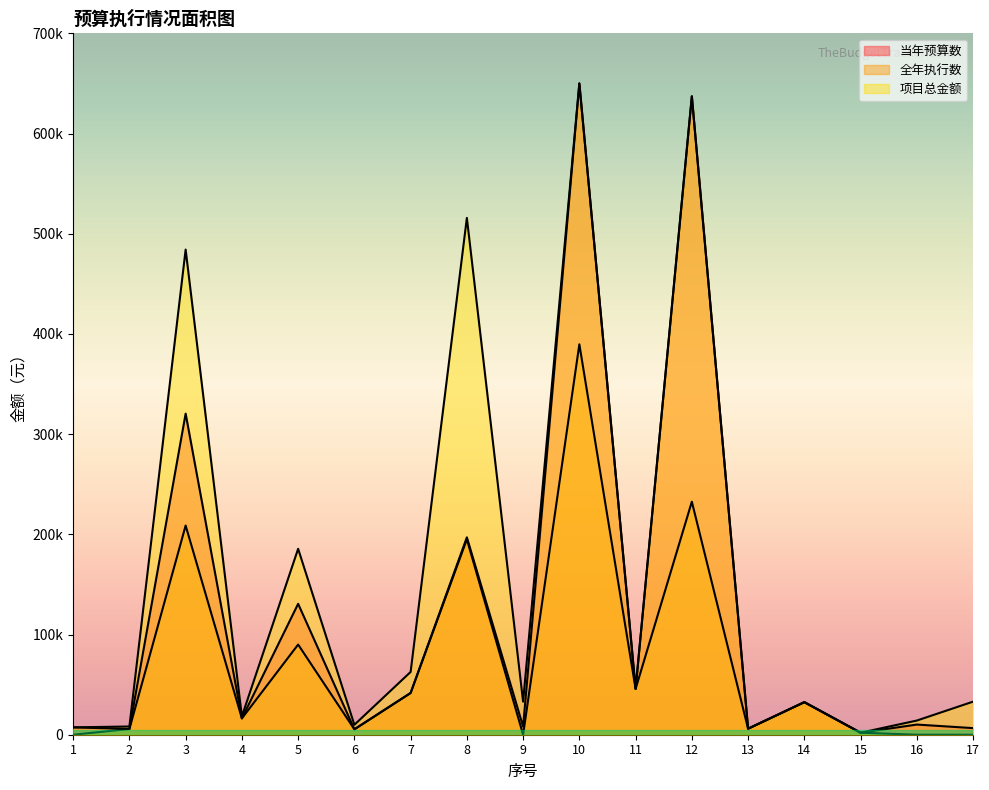

What is the difference between the second highest and minimum values in the 项目总金额 series?

635142.0